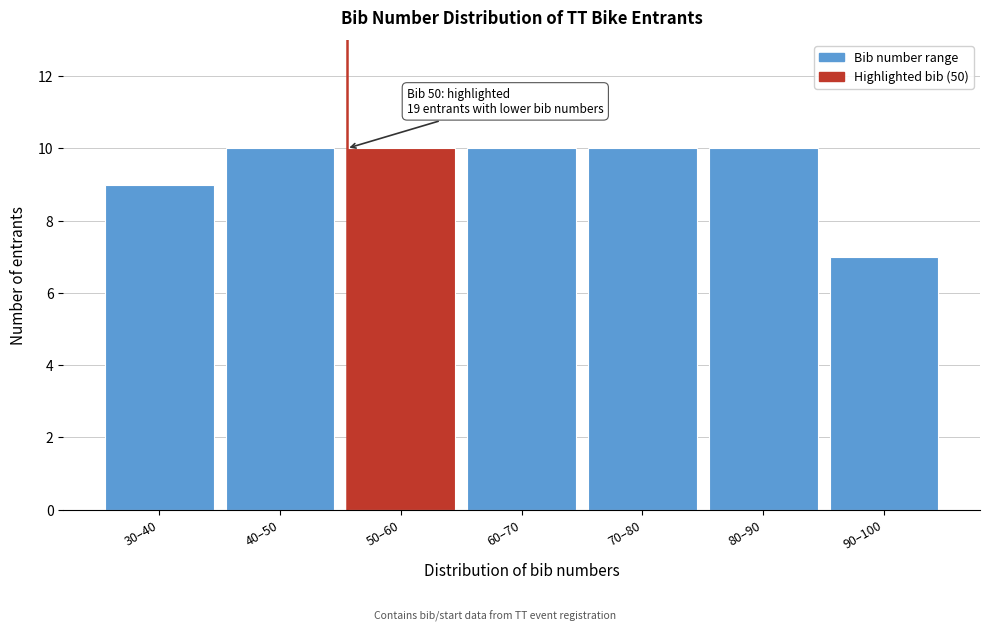

Reading left to right, transcribe all the data shown in this chart.

30–40=9	40–50=10	50–60=10	60–70=10	70–80=10	80–90=10	90–100=7